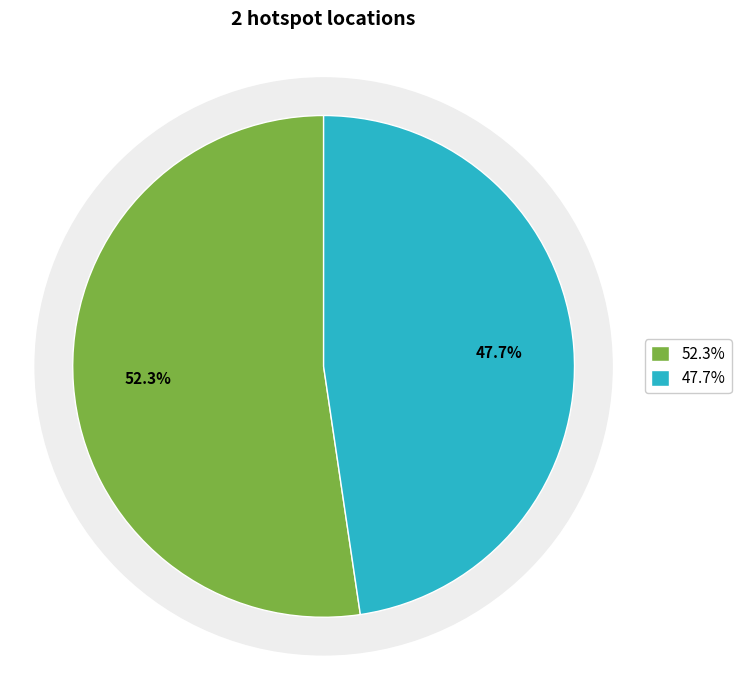

Is it true that 3294086 is 48% of the pie?

True